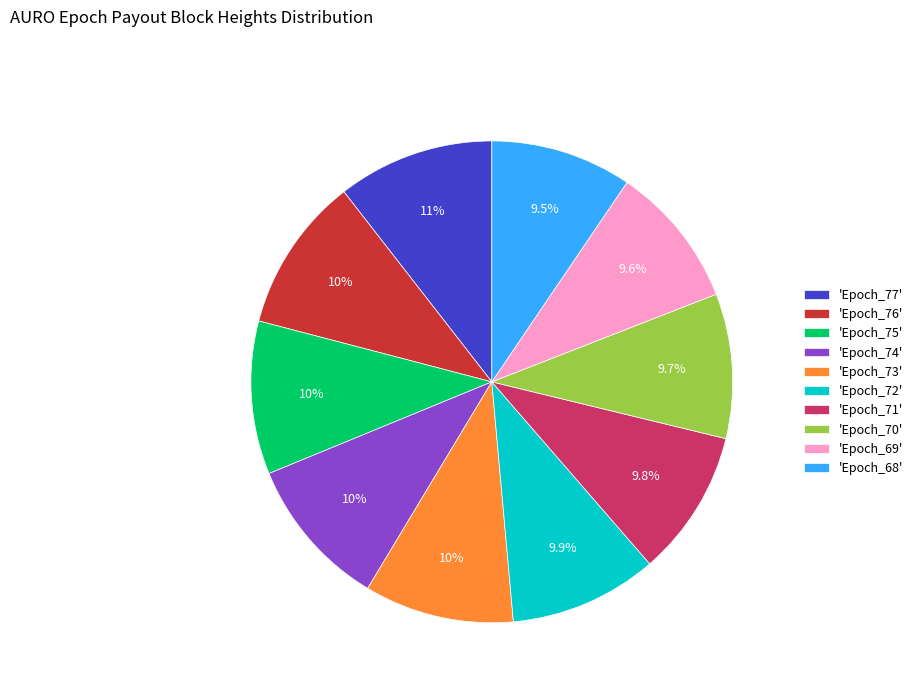

Does 'Epoch_76' account for over 50% of the chart?

No